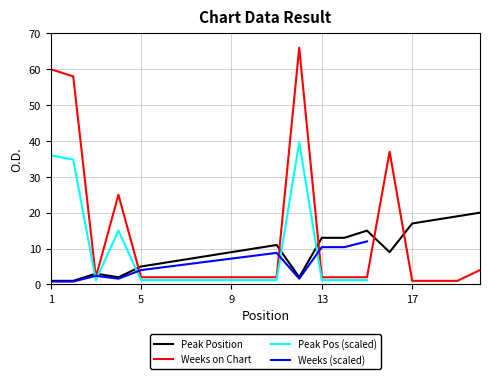

How many interior local peaks does the Weeks on Chart series have?

3